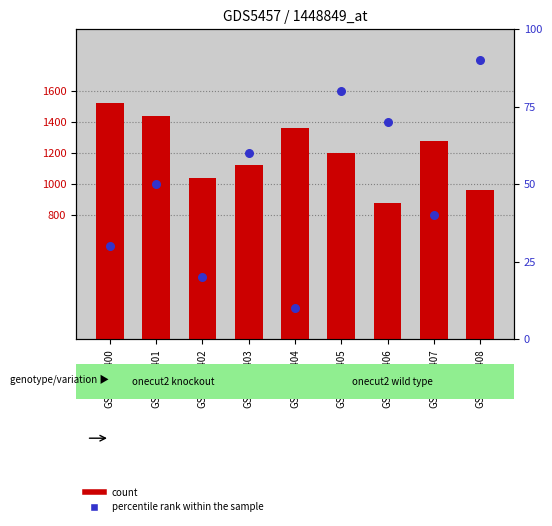

Which series contains the lowest Y value?

percentile rank within the sample